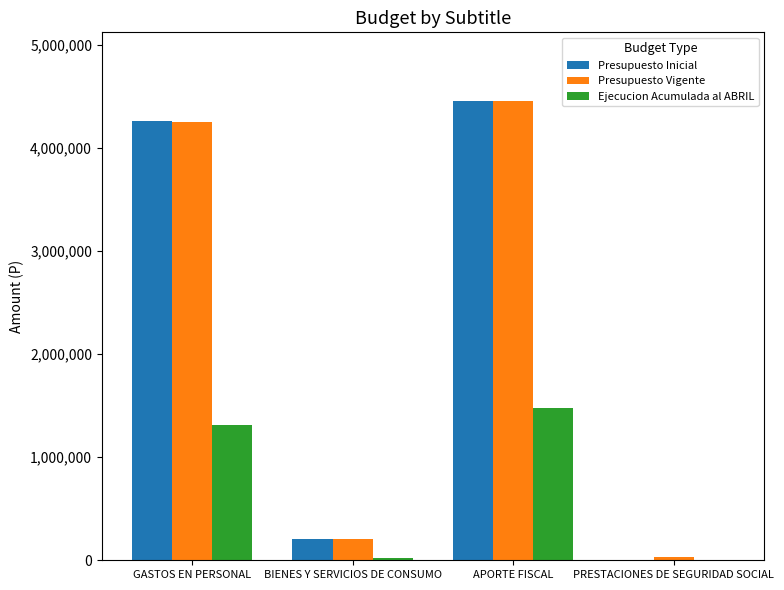

How many groups of bars are there?

4